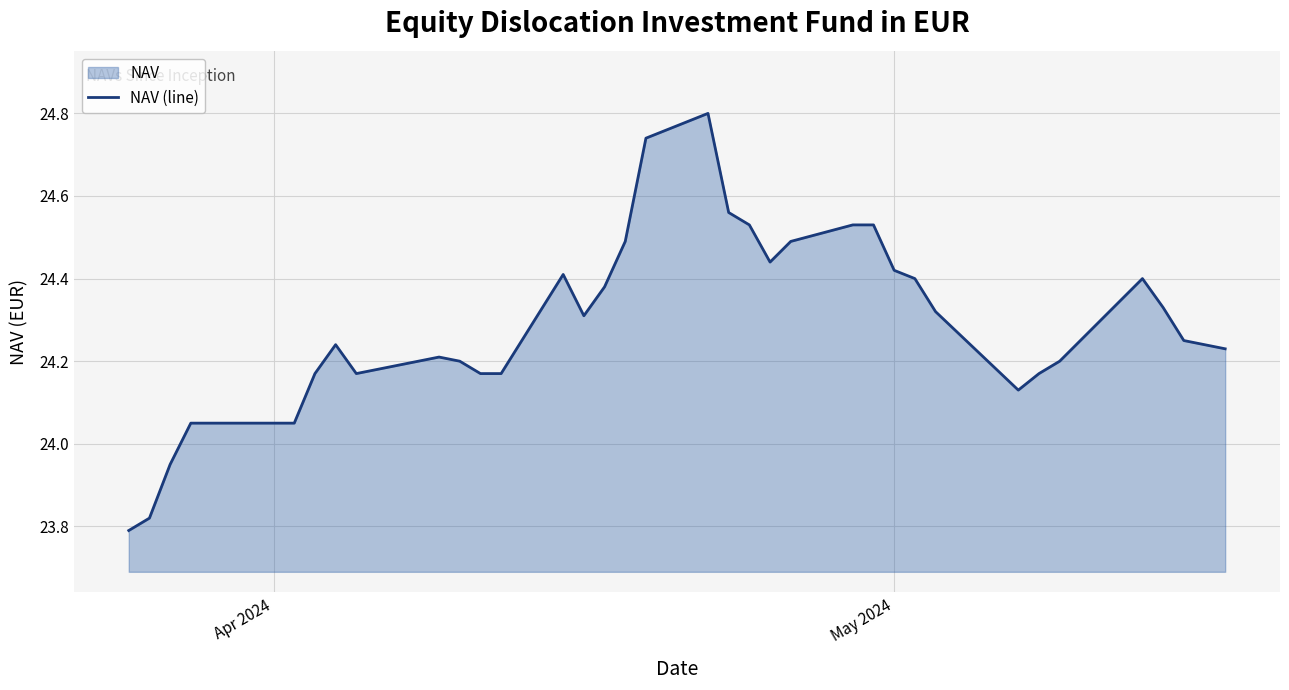

What is the difference between the maximum and minimum values?

1.0